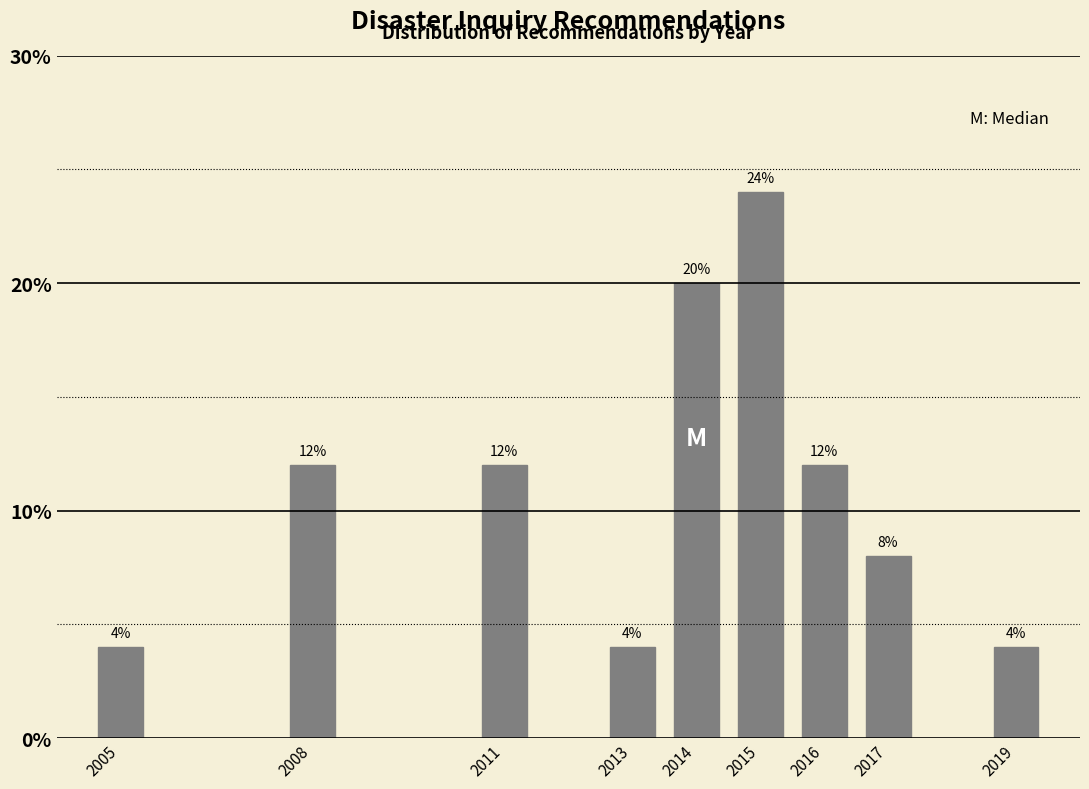

Reading left to right, extract all data points from this chart.

2005=4	2008=12	2011=12	2013=4	2014=20	2015=24	2016=12	2017=8	2019=4